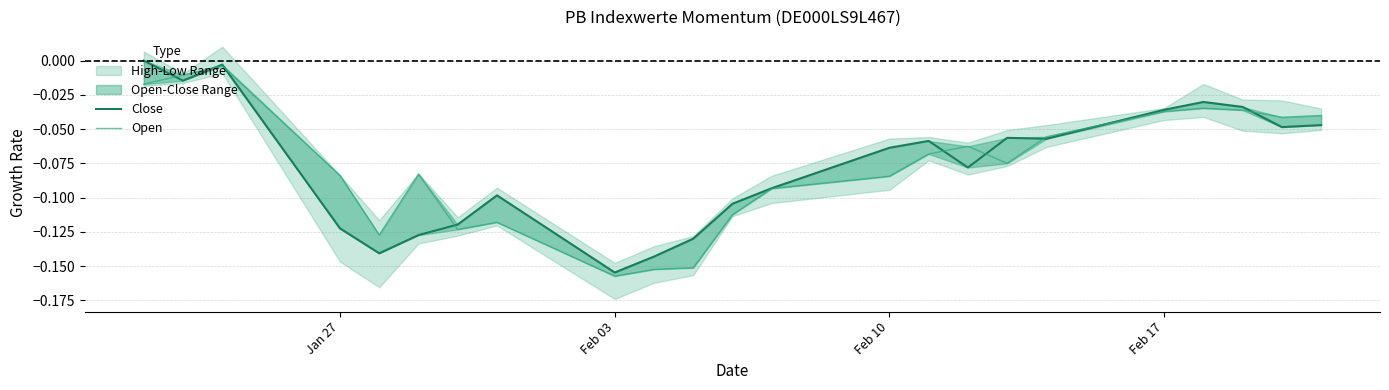

Between which two adjacent categories do Close and Open first intersect?

Jan 27 and Feb 03